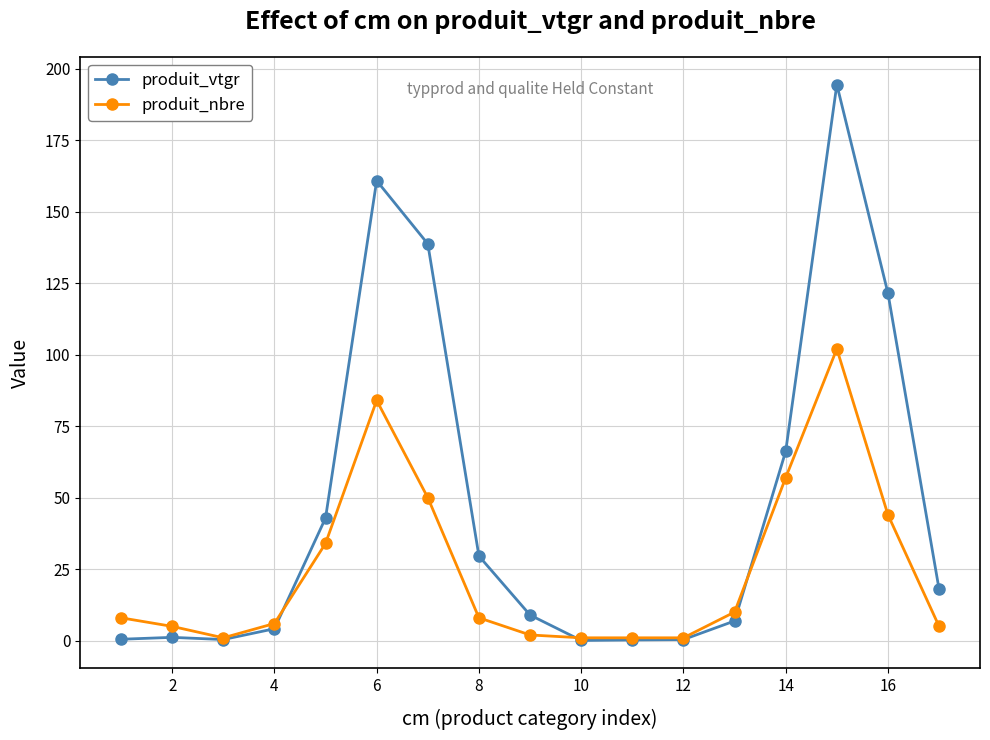

What is the minimum value for produit_vtgr?

0.1